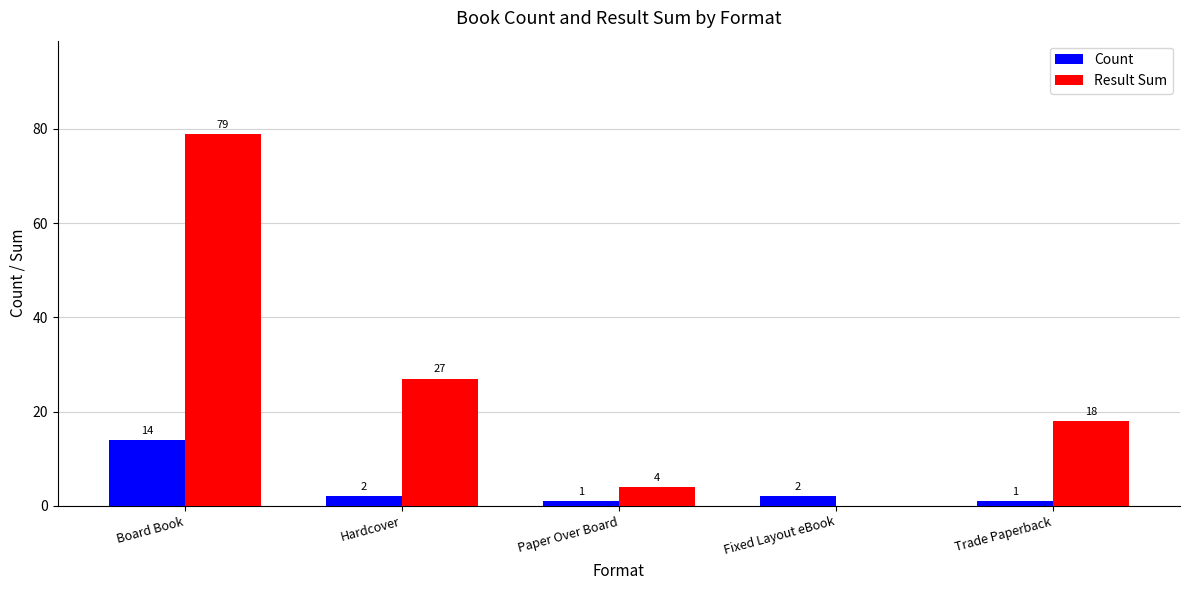

What are all the series names shown in the legend?

Count, Result Sum